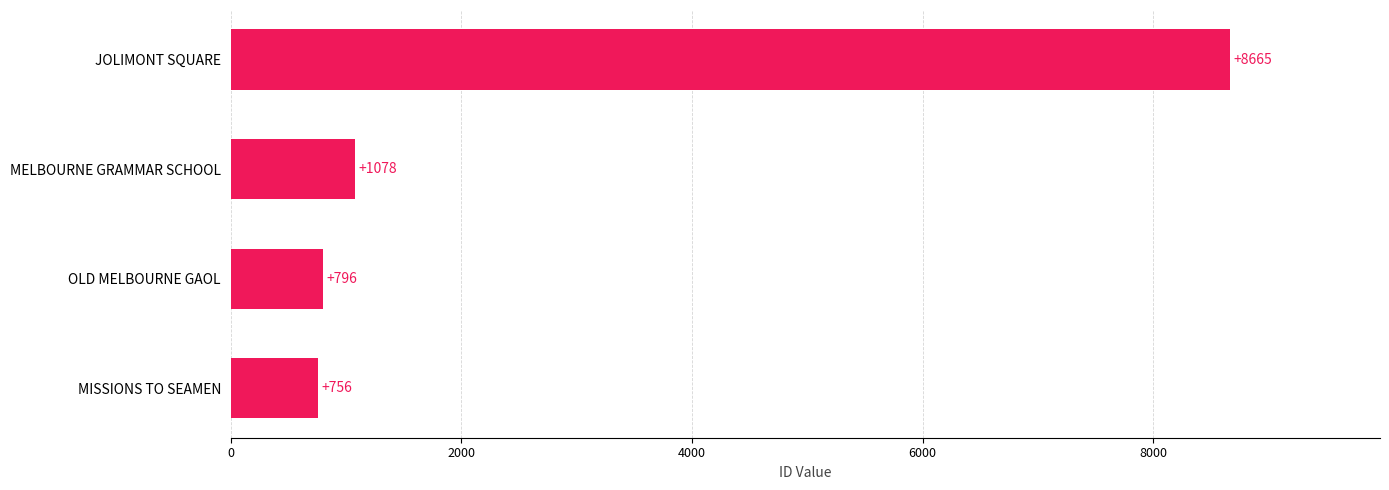

Count the number of data series in this chart.

1